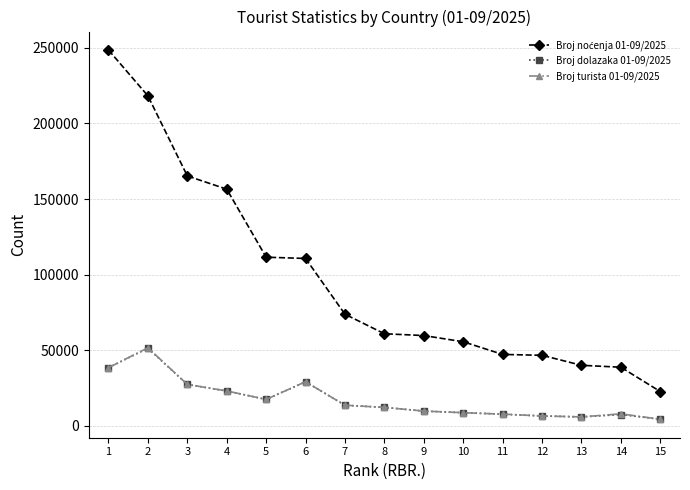

At how many categories does at least one series exceed 70481?

7